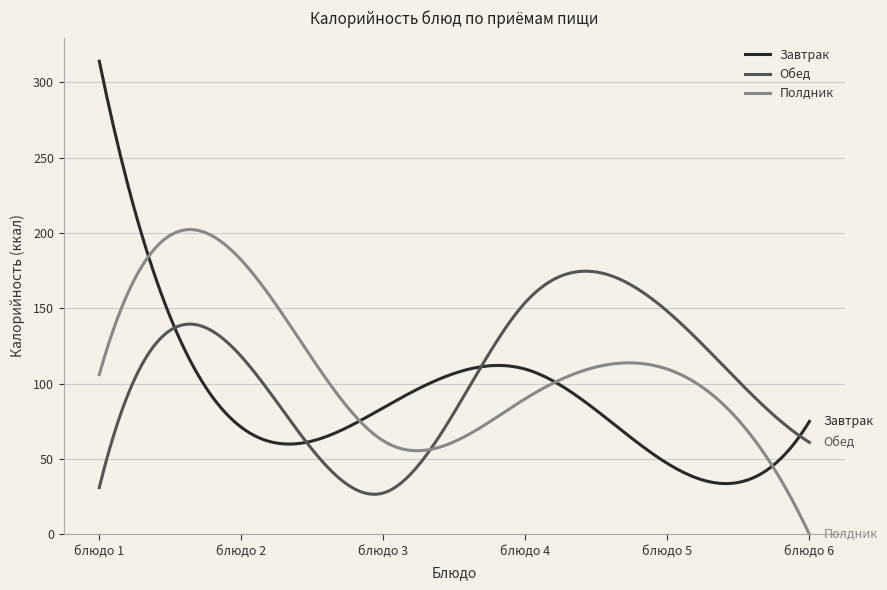

Rank the series by their maximum value, from highest to lowest.

Завтрак, Полдник, Обед